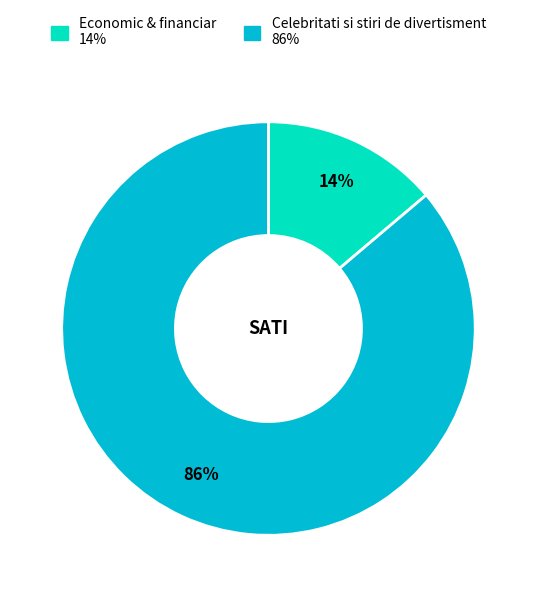

Between Economic & financiar and Celebritati si stiri de divertisment, which is larger?

Celebritati si stiri de divertisment